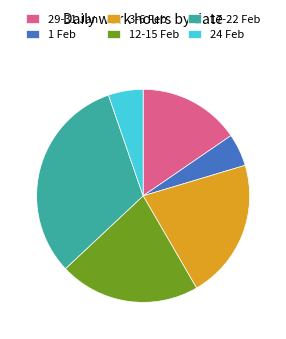

Between 29-31 Jan and 3-6 Feb, which is larger?

3-6 Feb